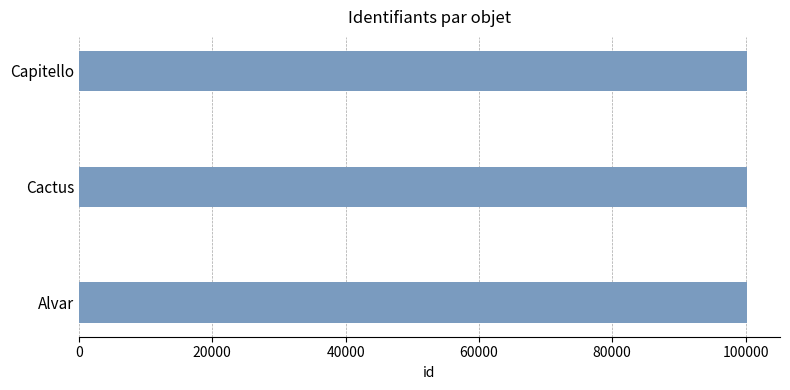

What value does the data have at Cactus?

100159